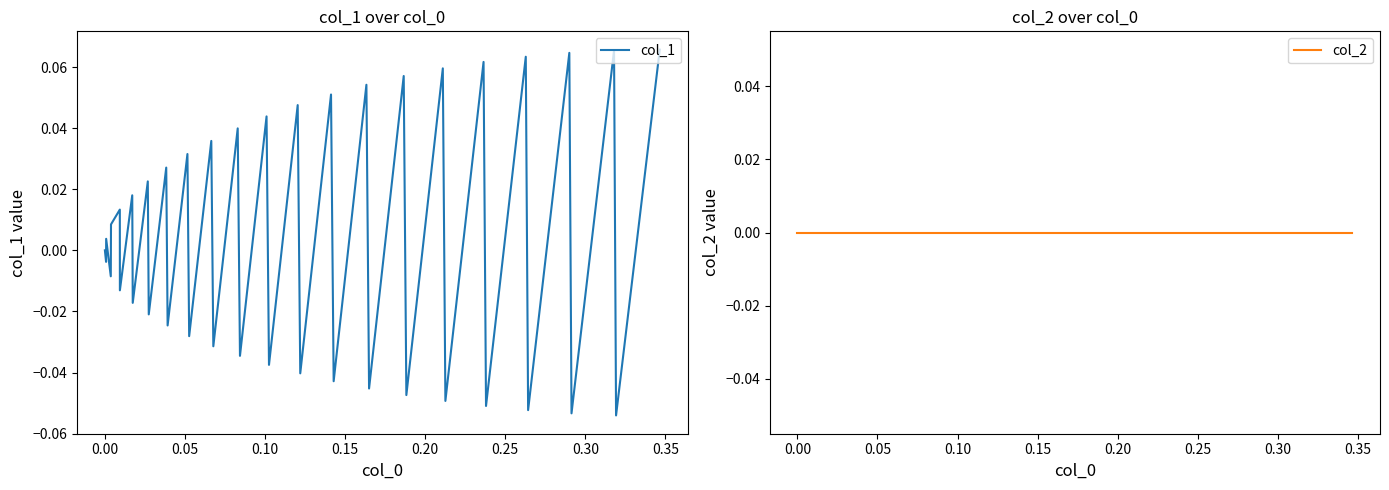

Which series has the largest range (max minus min)?

col_1